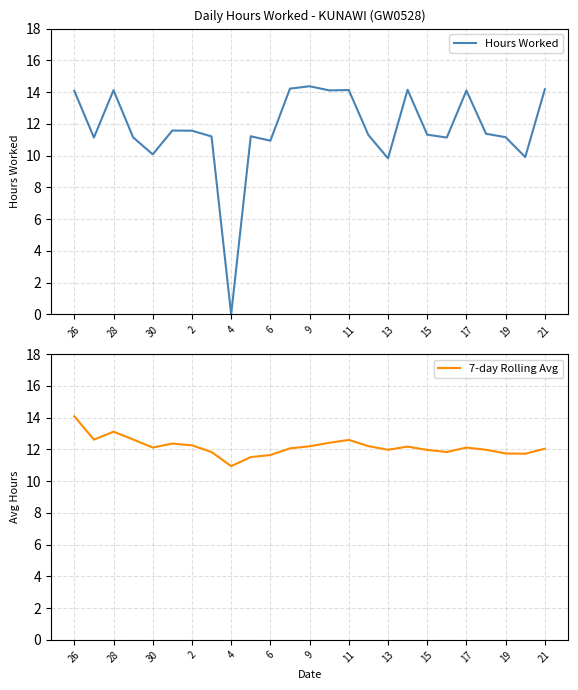

What is the highest value of the Hours Worked series?

14.4